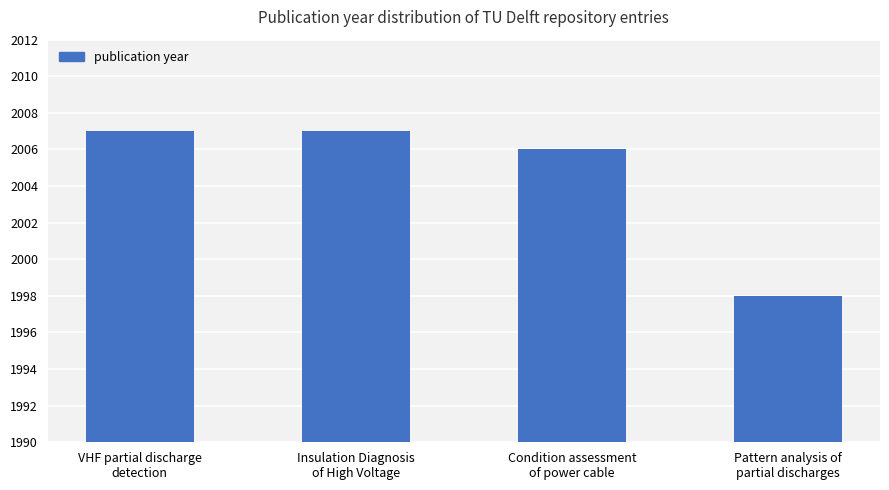

What is the label of the 2nd bar from the right?

Condition assessment
of power cable